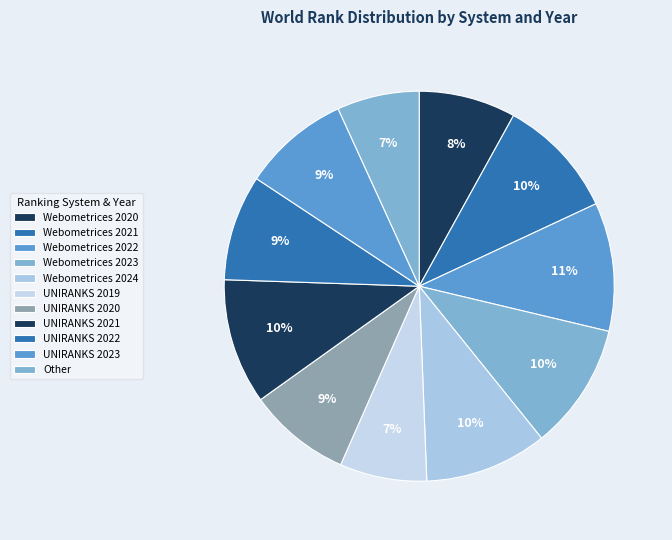

Which category has the biggest portion of the pie?

Webometrices 2022